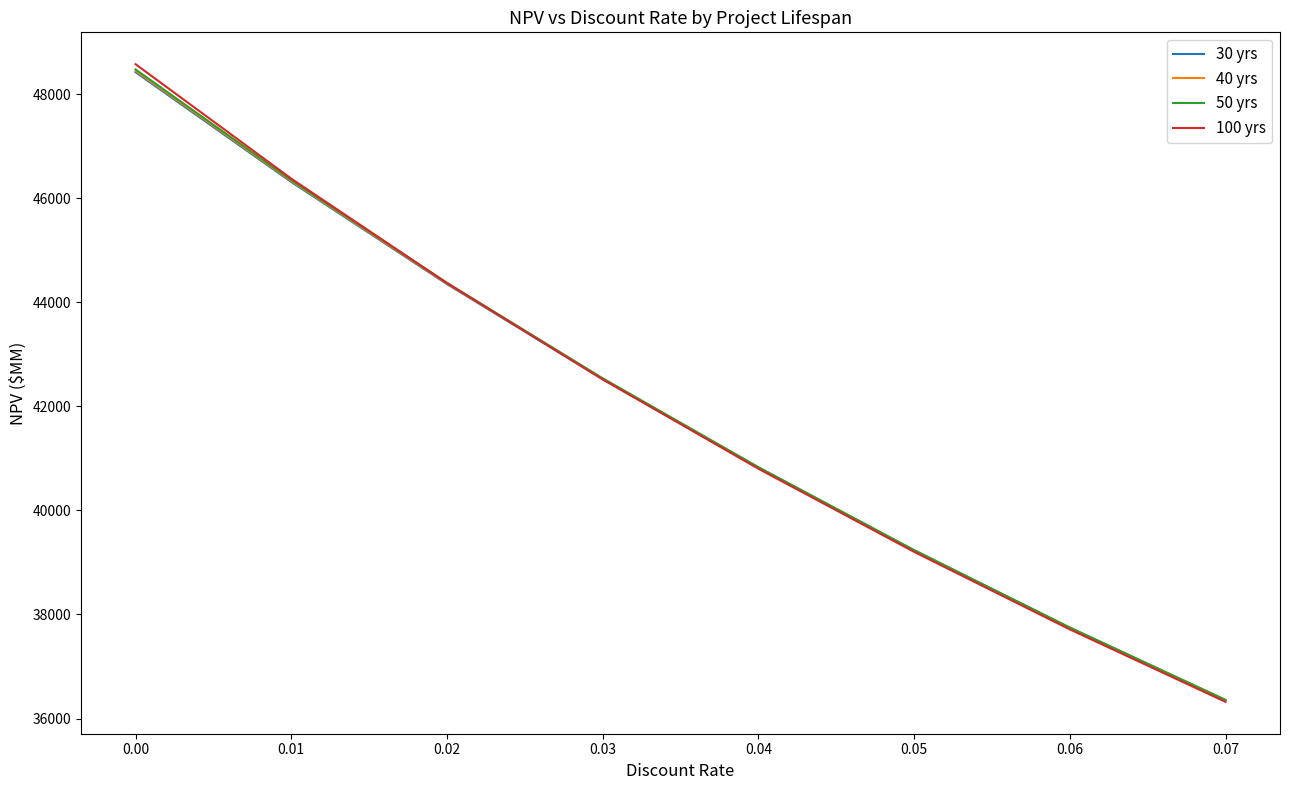

What is the total value across all series at 0.05?

156902.5